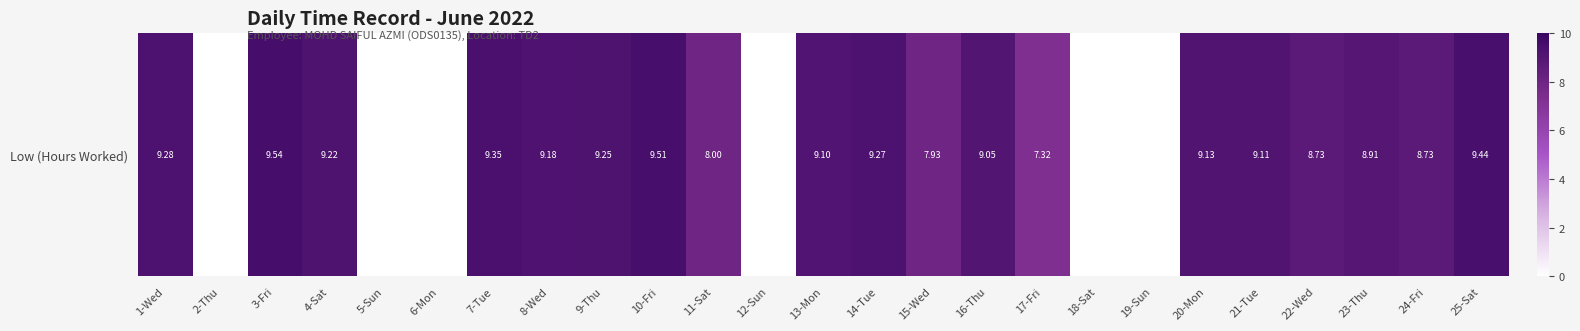

What is the sum of the values at 13-Mon and 16-Thu?

18.1